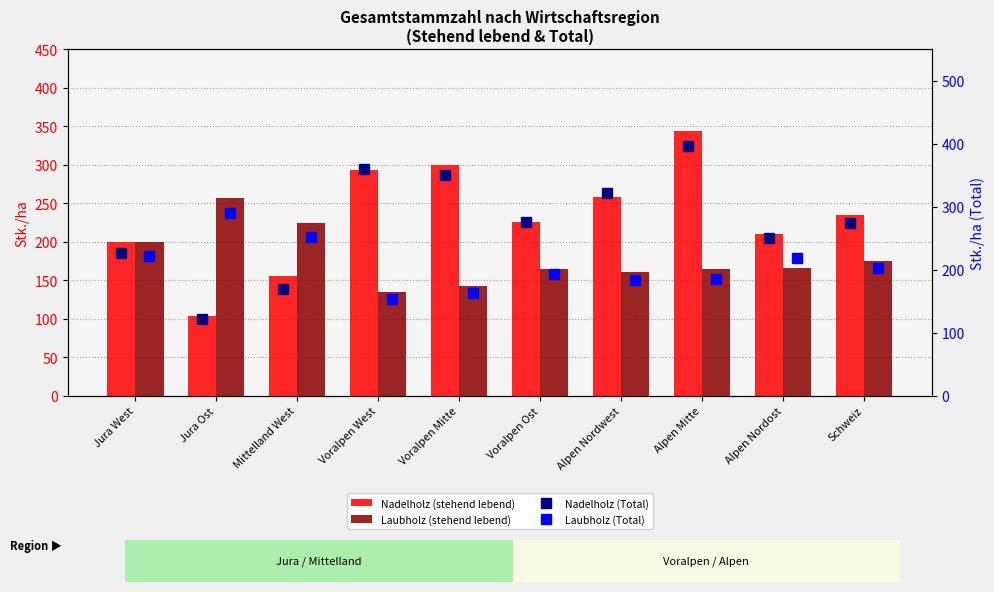

Reading left to right, list all the values displayed in this chart.

Nadelholz (stehend lebend): 199	103	155	293	300	226	258	343	210	235
Laubholz (stehend lebend): 200	256	224	134	142	165	160	165	166	175
Nadelholz (Total): 227	121	170	360	350	275	322	396	250	274
Laubholz (Total): 222	290	251	154	163	193	183	185	218	203